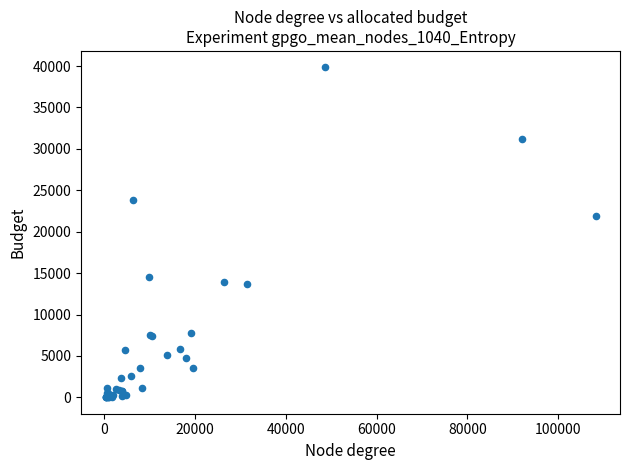

What Y value in the scatter plot is closest to 19926?

21906